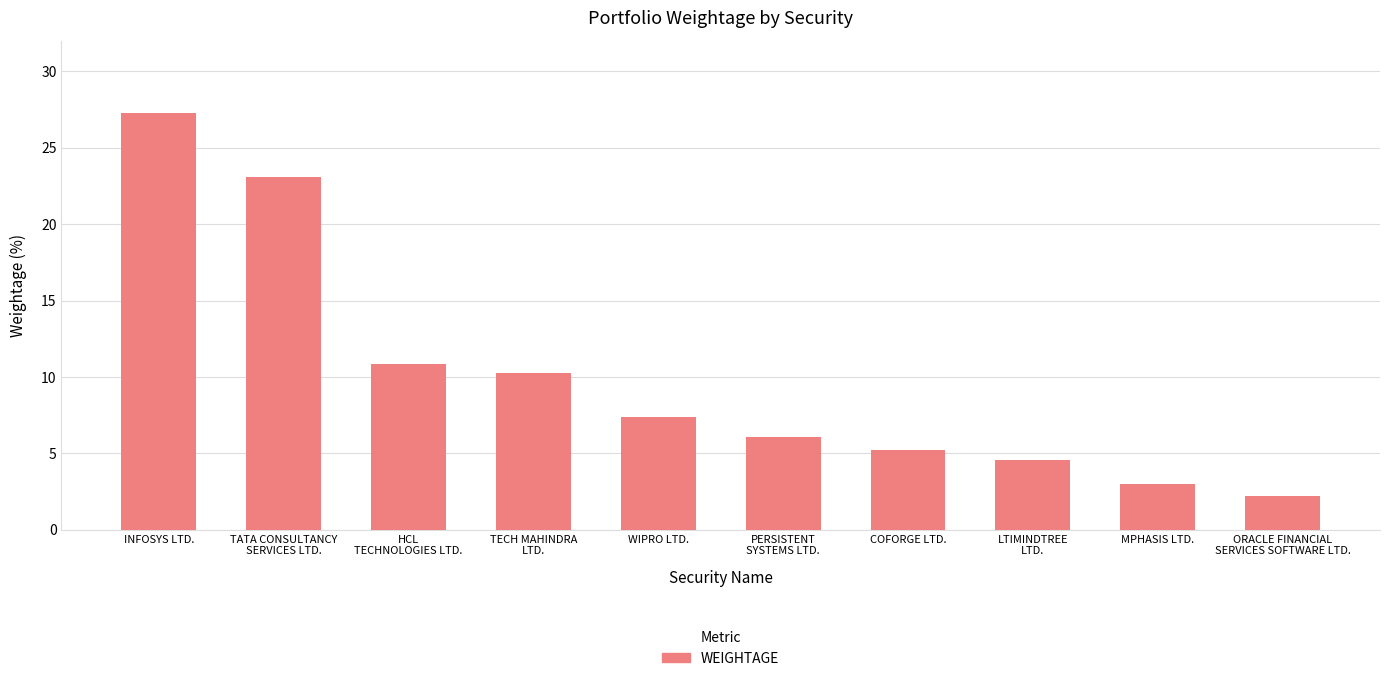

What is the difference between the maximum and minimum values?

25.0